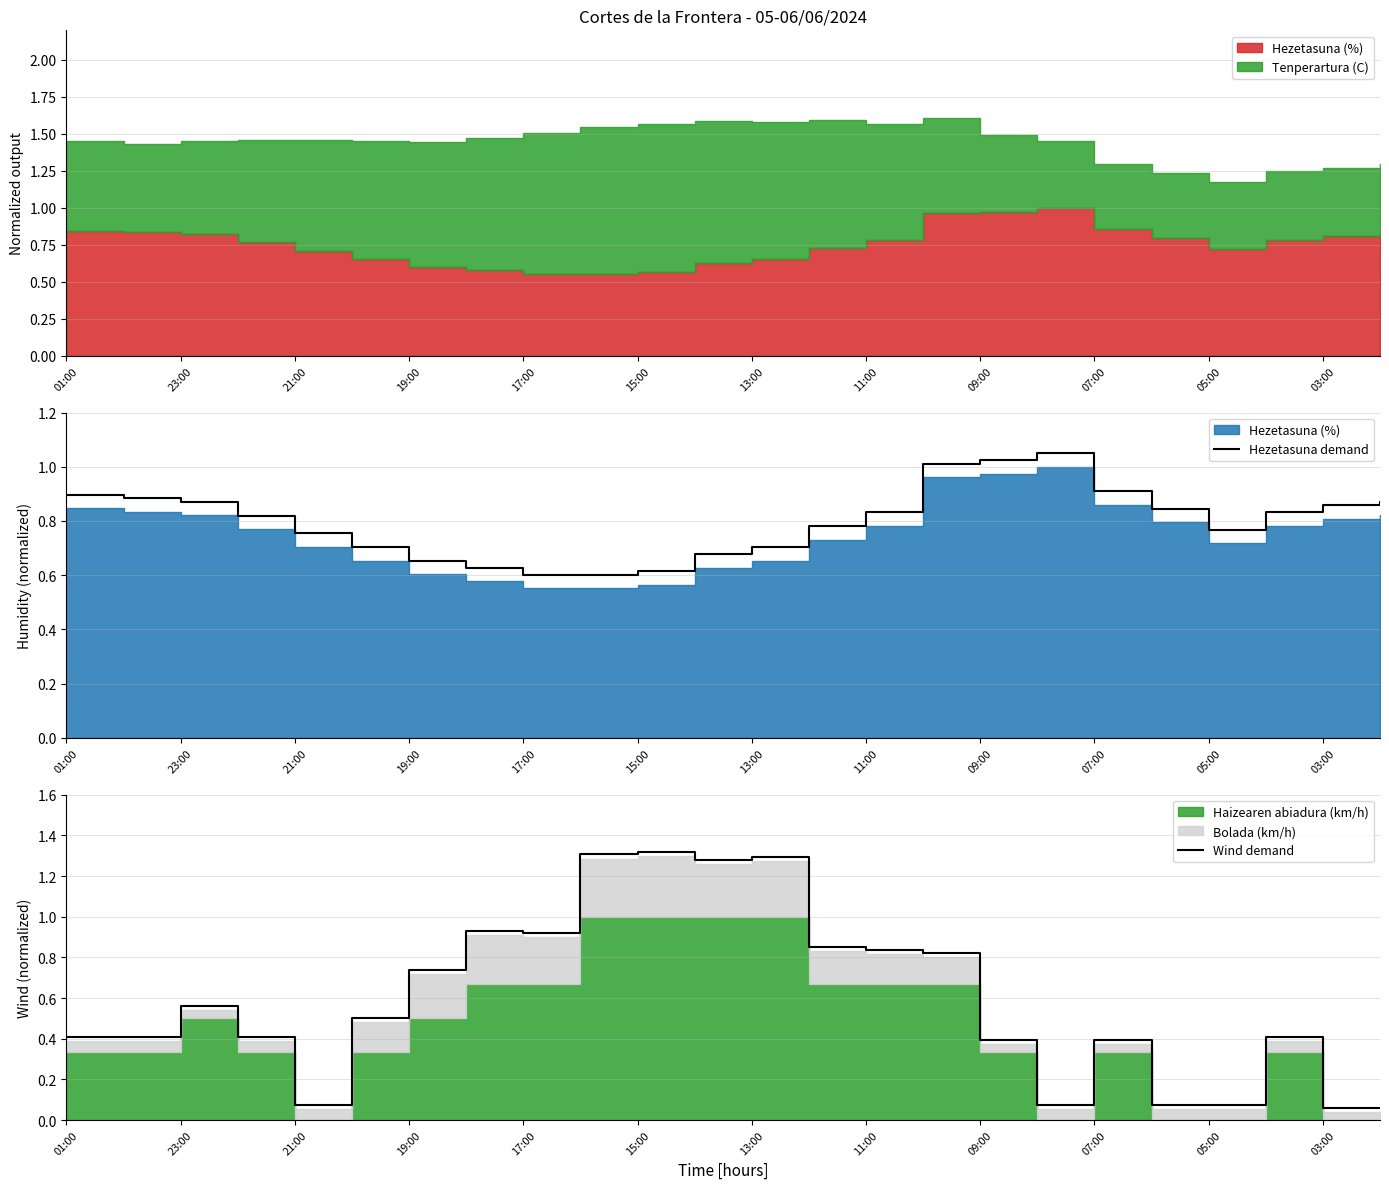

At which category does the chart reach its minimum across all series?

03:00